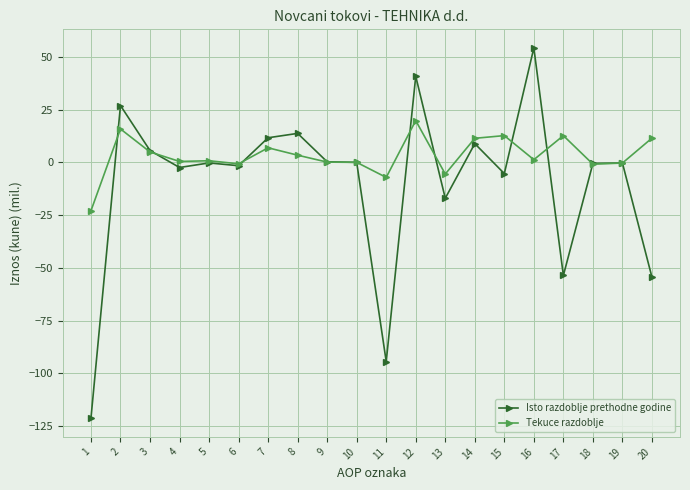

What is the total value across all series at 17?

-40.9